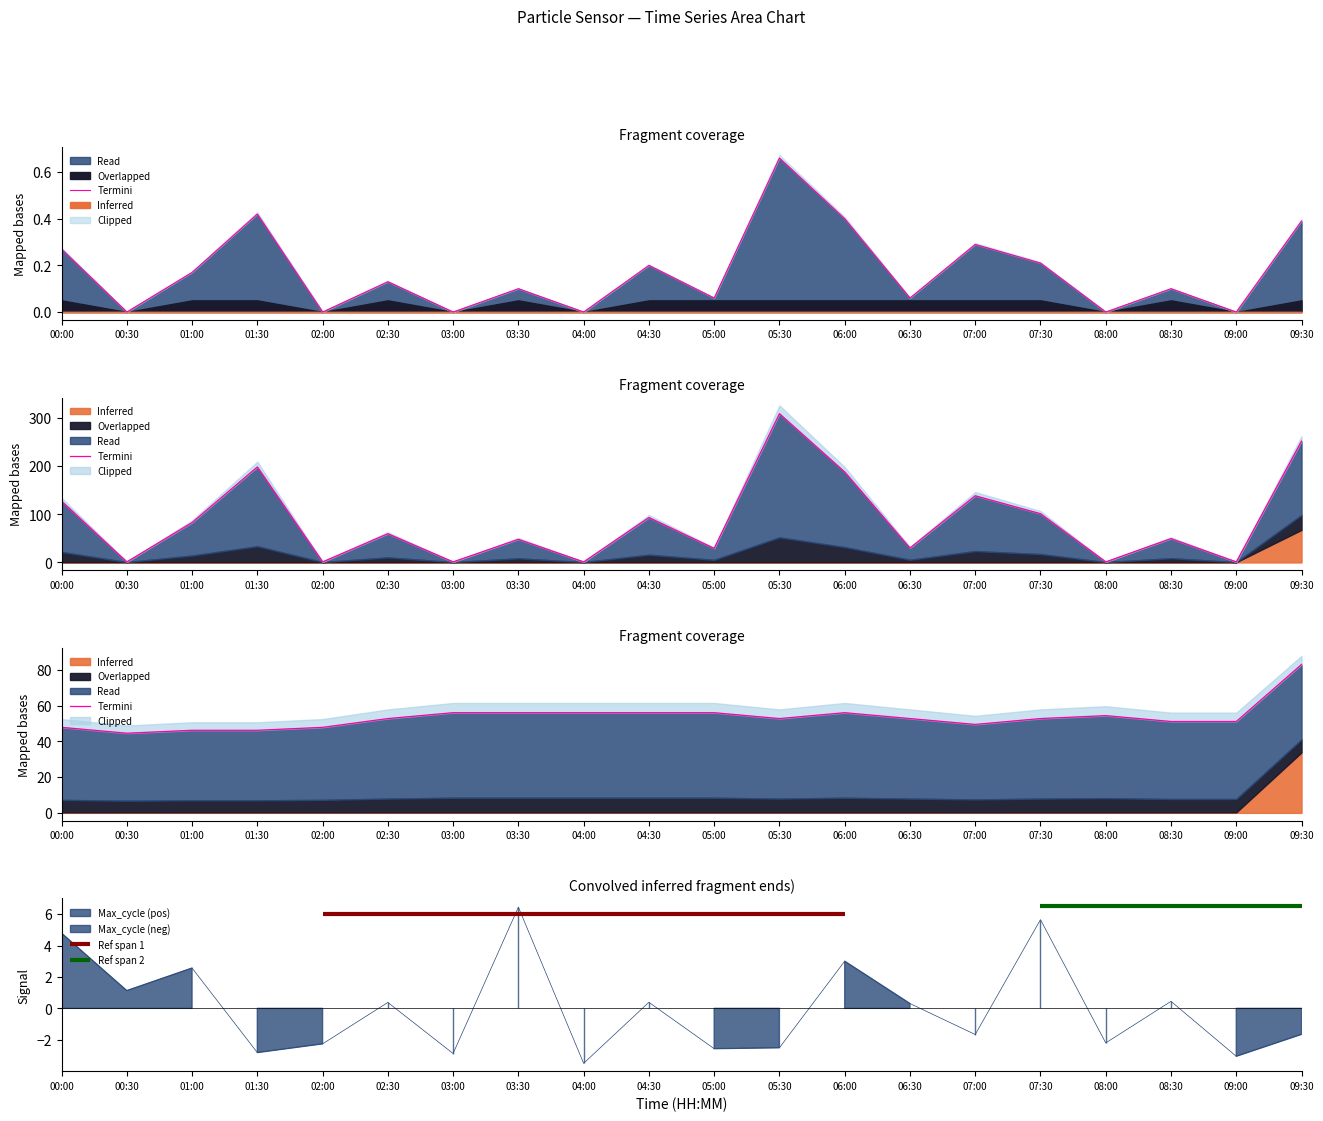

Count the number of values greater than 52.

12